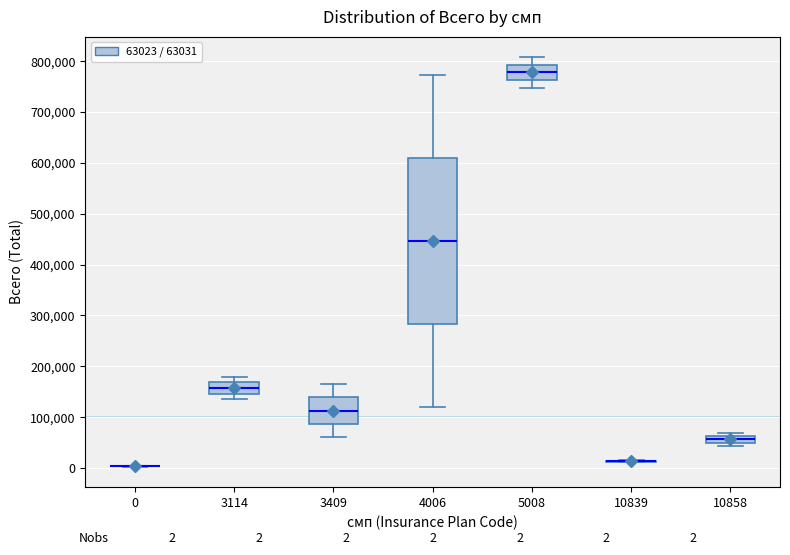

Comparing the boxes themselves (not the whiskers), which one is the tallest?

4006